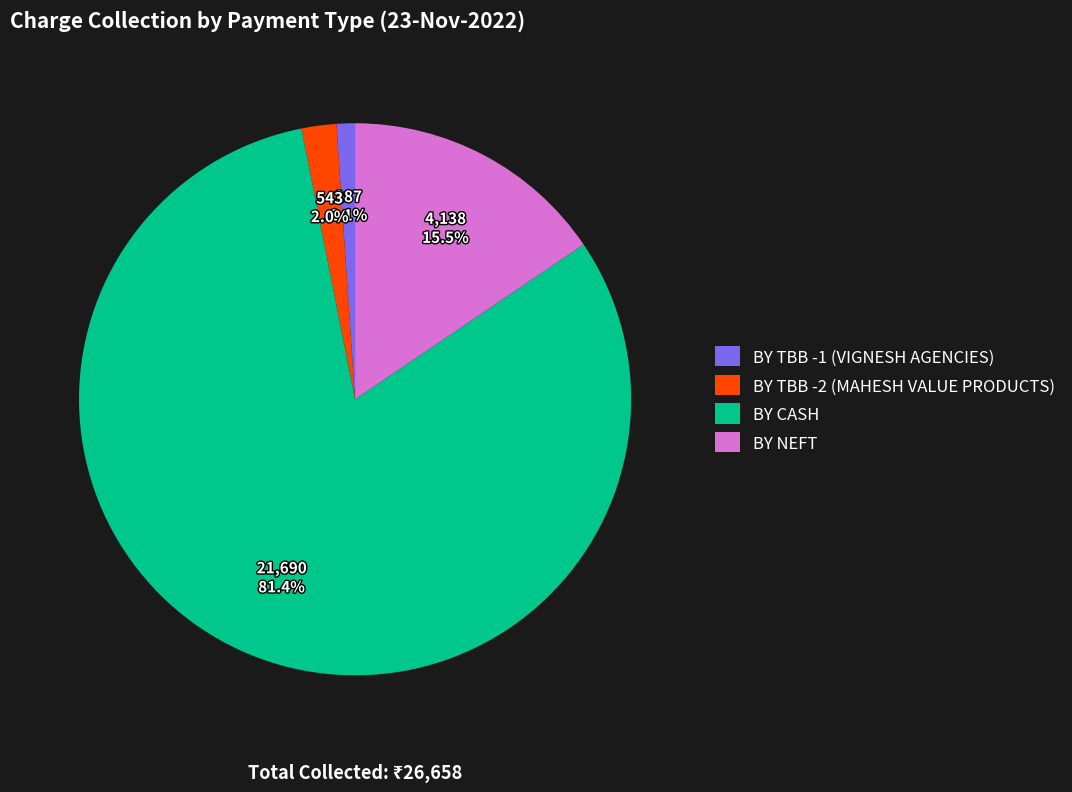

Which has a higher value, BY NEFT or BY CASH?

BY CASH